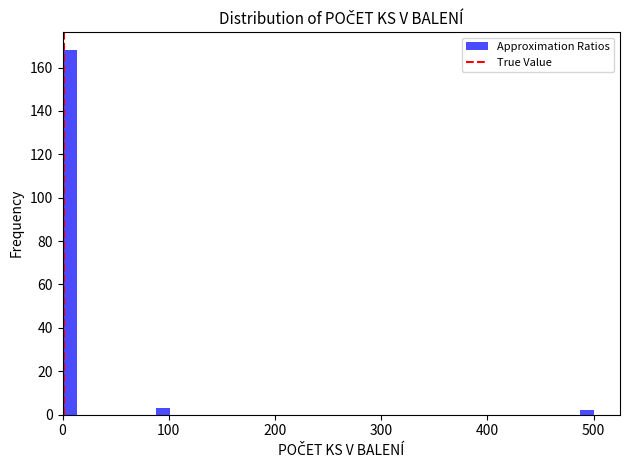

Around what value on the x-axis is the tallest bar? Give the approximate position of its centre, as read against the axis.

10